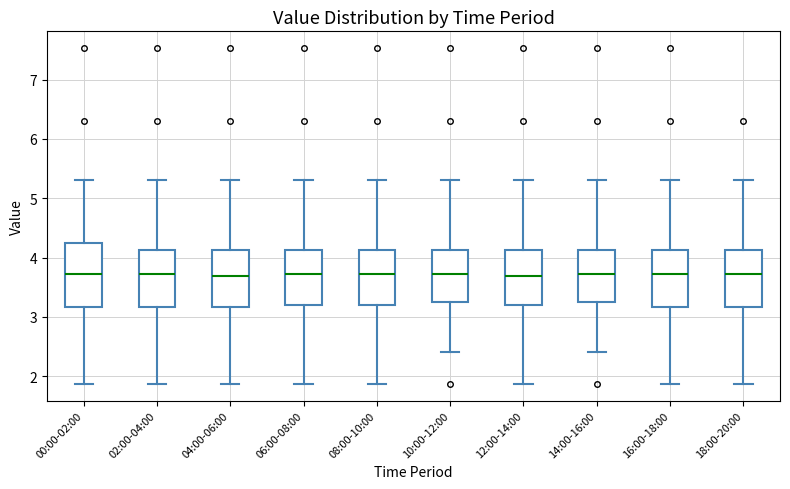

Reading left to right, read every box against the y-axis: the position of its median line, the range the box covers, and the ends of its whiskers. The values are not printed on the chart, so give them approximately, as read against the axis.

00:00-02:00: median 3.7, box 3.2 to 4.2, whiskers 1.9 to 5.3
02:00-04:00: median 3.7, box 3.2 to 4.1, whiskers 1.9 to 5.3
04:00-06:00: median 3.7, box 3.2 to 4.1, whiskers 1.9 to 5.3
06:00-08:00: median 3.7, box 3.2 to 4.1, whiskers 1.9 to 5.3
08:00-10:00: median 3.7, box 3.2 to 4.1, whiskers 1.9 to 5.3
10:00-12:00: median 3.7, box 3.3 to 4.1, whiskers 2.4 to 5.3
12:00-14:00: median 3.7, box 3.2 to 4.1, whiskers 1.9 to 5.3
14:00-16:00: median 3.7, box 3.3 to 4.1, whiskers 2.4 to 5.3
16:00-18:00: median 3.7, box 3.2 to 4.1, whiskers 1.9 to 5.3
18:00-20:00: median 3.7, box 3.2 to 4.1, whiskers 1.9 to 5.3